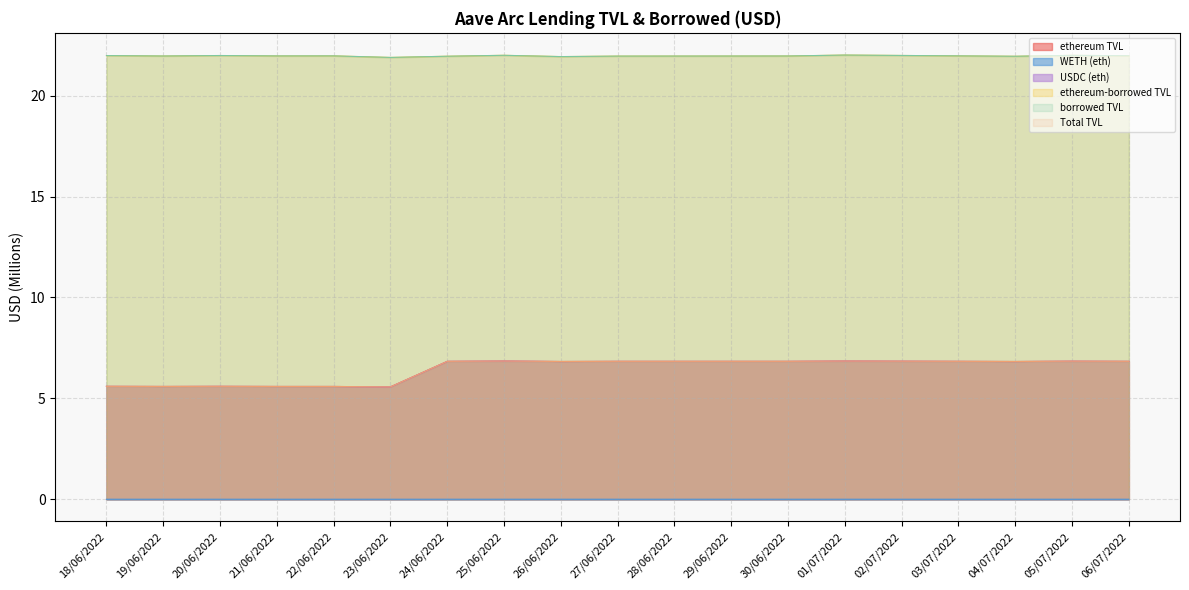

What position from the left is 02/07/2022?

15